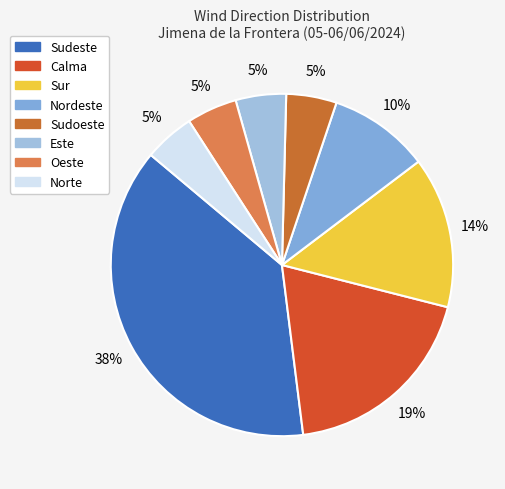

Does any single category account for the majority?

No